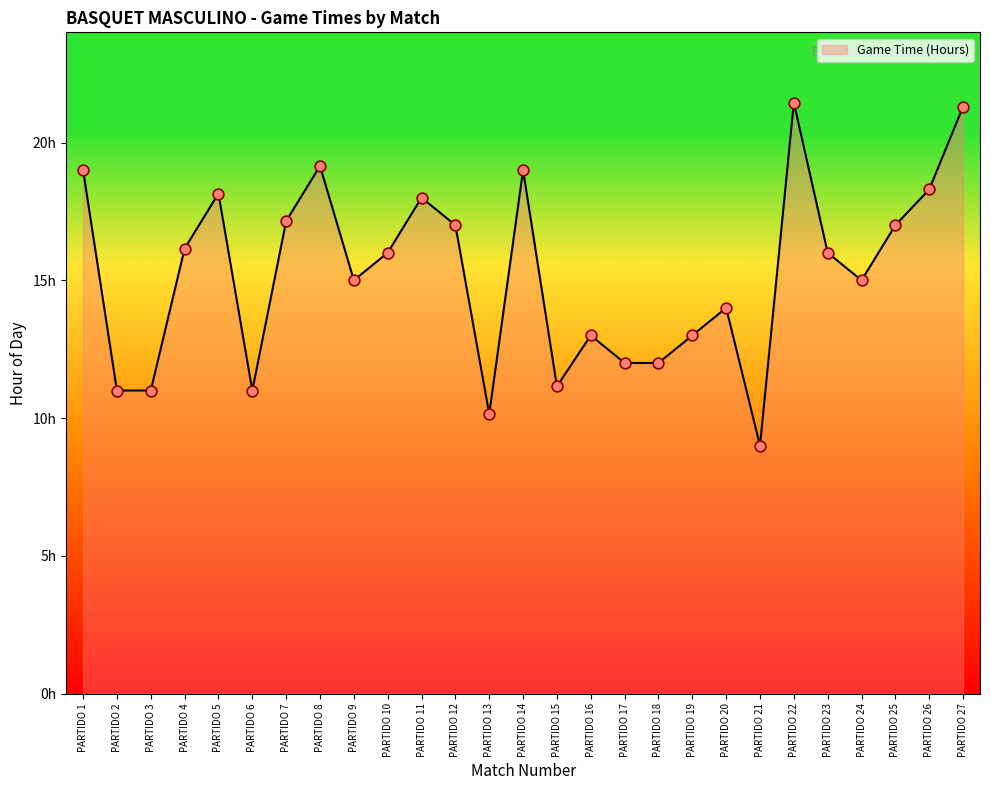

Between PARTIDO 19 and PARTIDO 21, which is larger?

PARTIDO 19